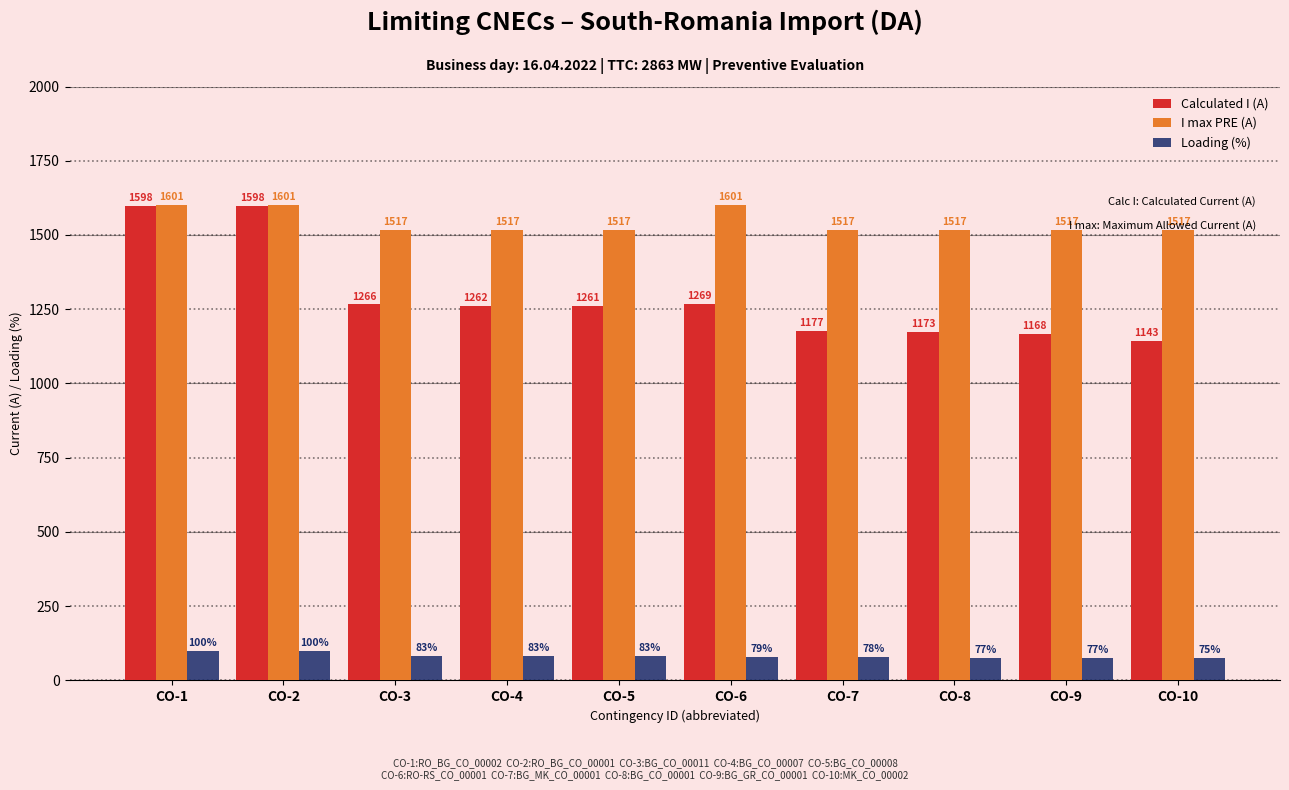

How many groups of bars are there?

10